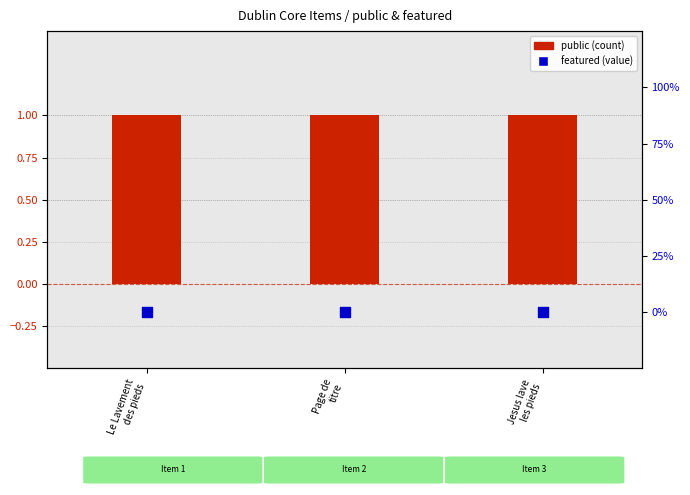

Which series has the largest total across all categories?

public